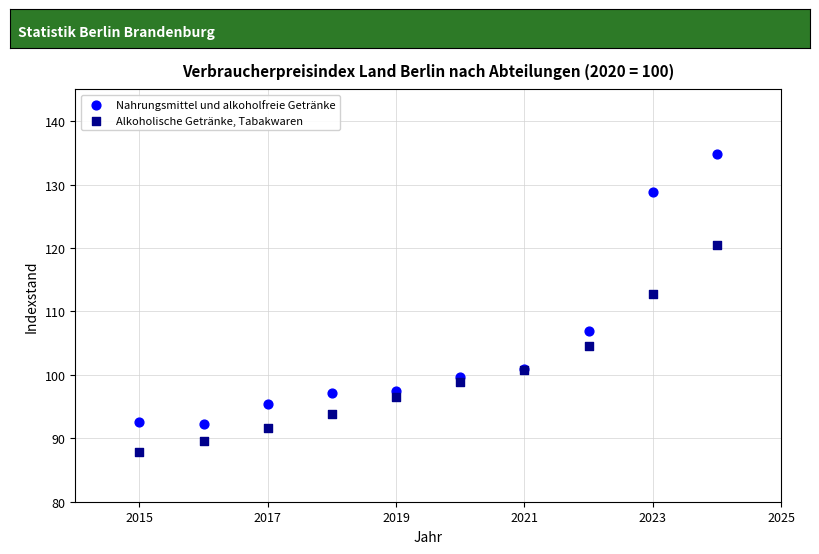

Which series has the widest spread of Y values?

Nahrungsmittel und alkoholfreie Getränke